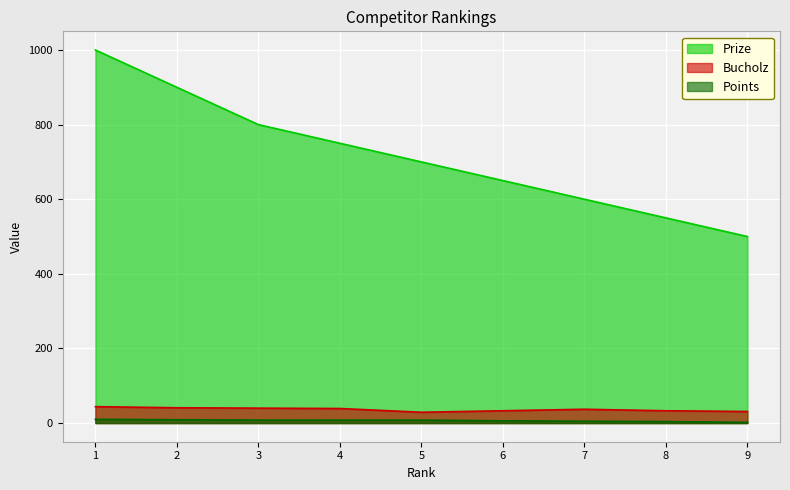

List the series in order of their peak value, lowest first.

Points, Bucholz, Prize